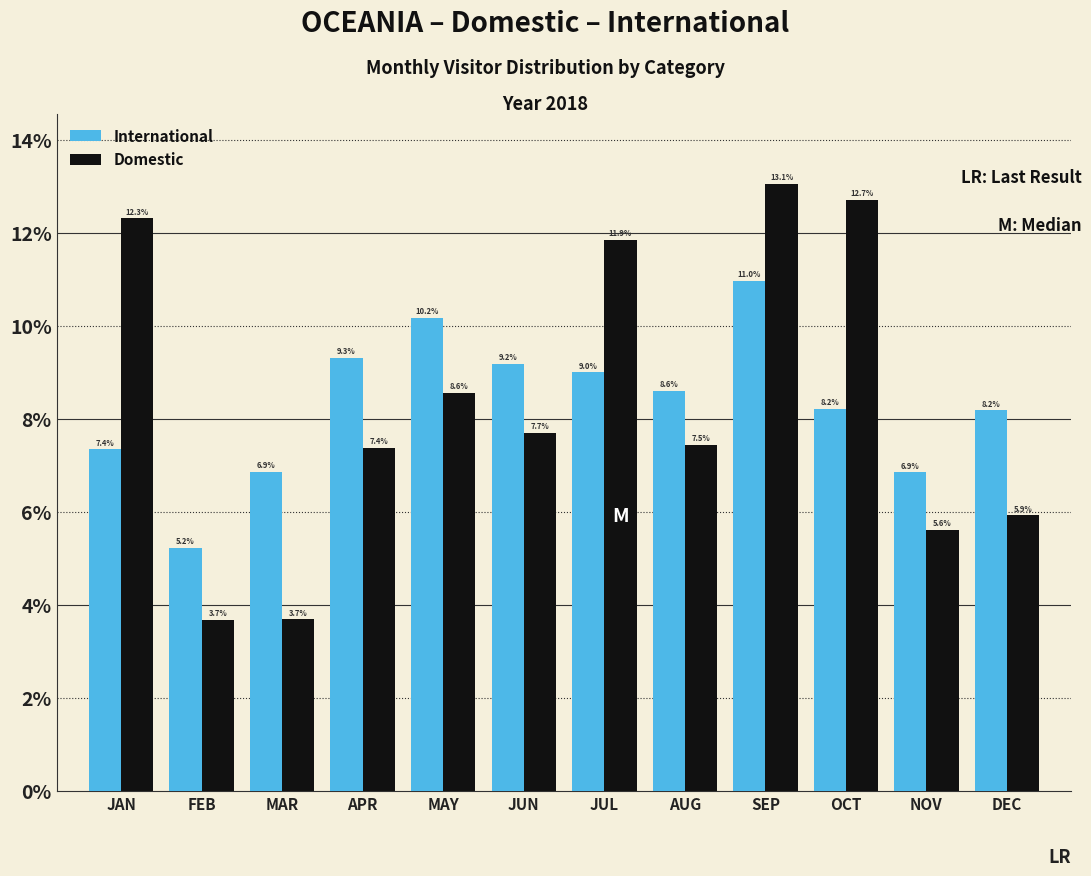

Reading left to right, list all the values displayed in this chart.

International: 7.4	5.2	6.9	9.3	10.2	9.2	9.0	8.6	11.0	8.2	6.9	8.2
Domestic: 12.3	3.7	3.7	7.4	8.6	7.7	11.9	7.5	13.1	12.7	5.6	5.9